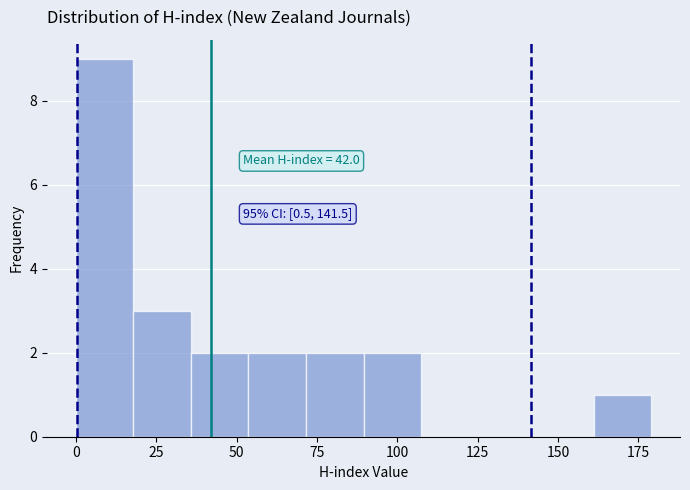

Around what value on the x-axis is the tallest bar? Give the approximate position of its centre, as read against the axis.

10